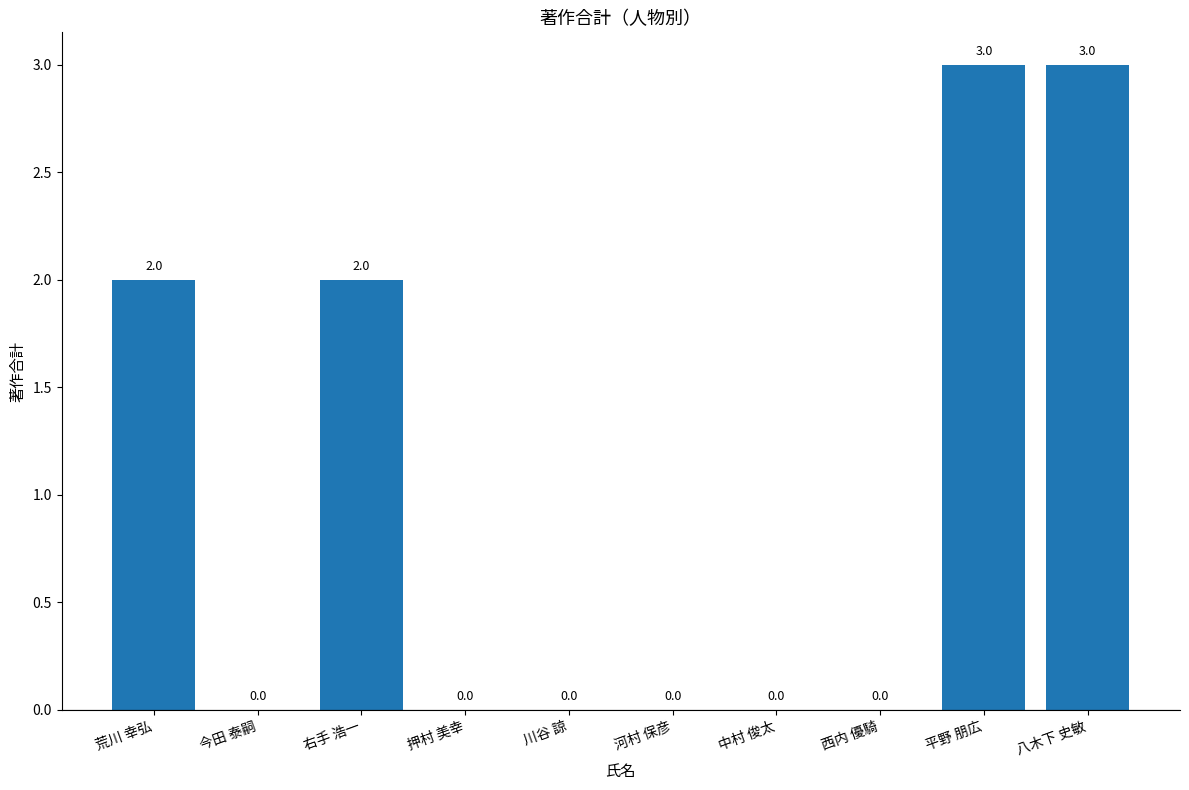

Count the number of data series in this chart.

1